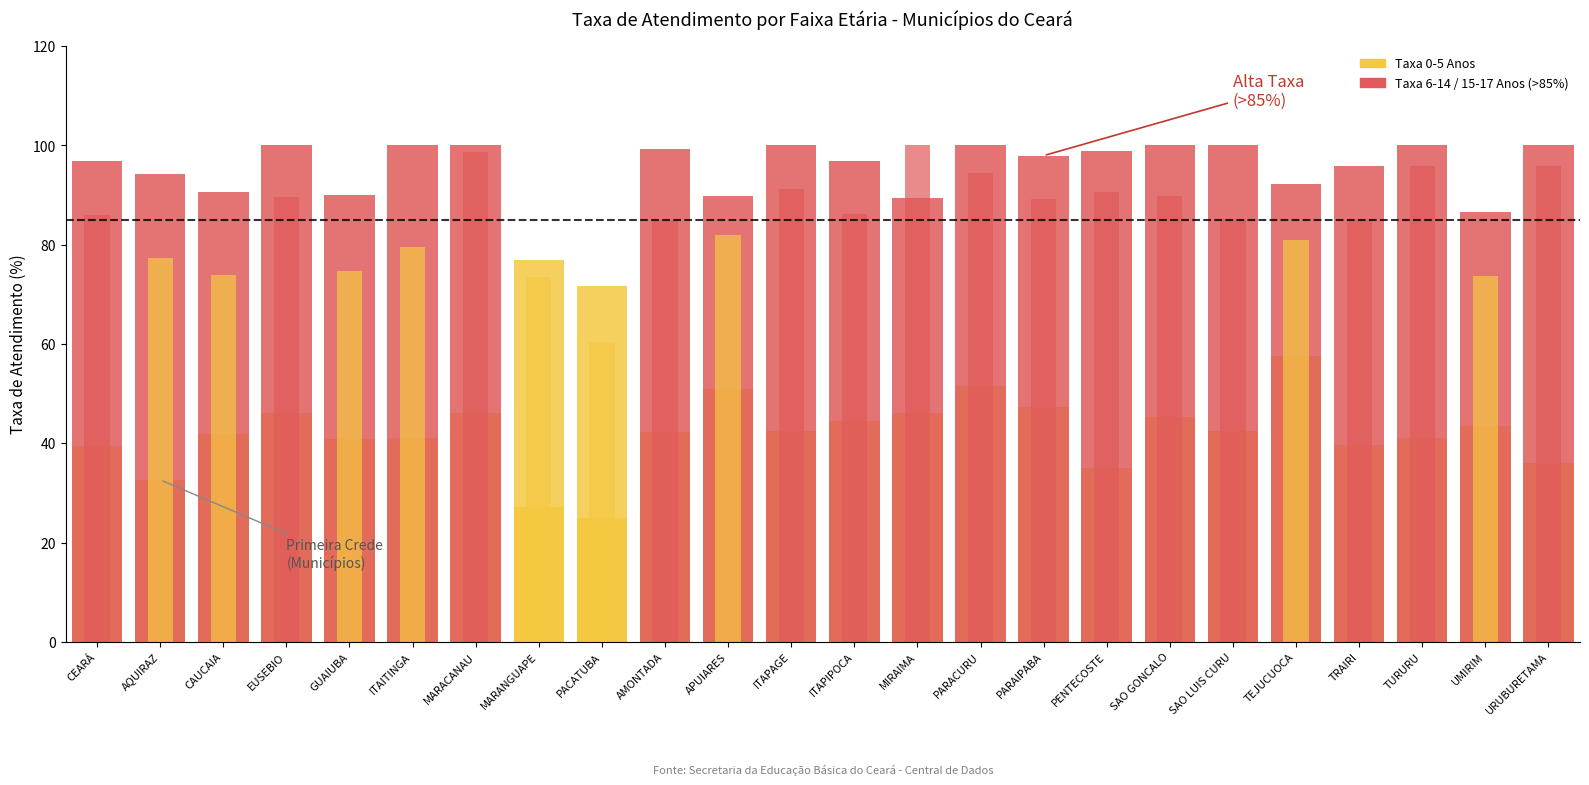

What is the label of the 23rd bar from the right?

AQUIRAZ